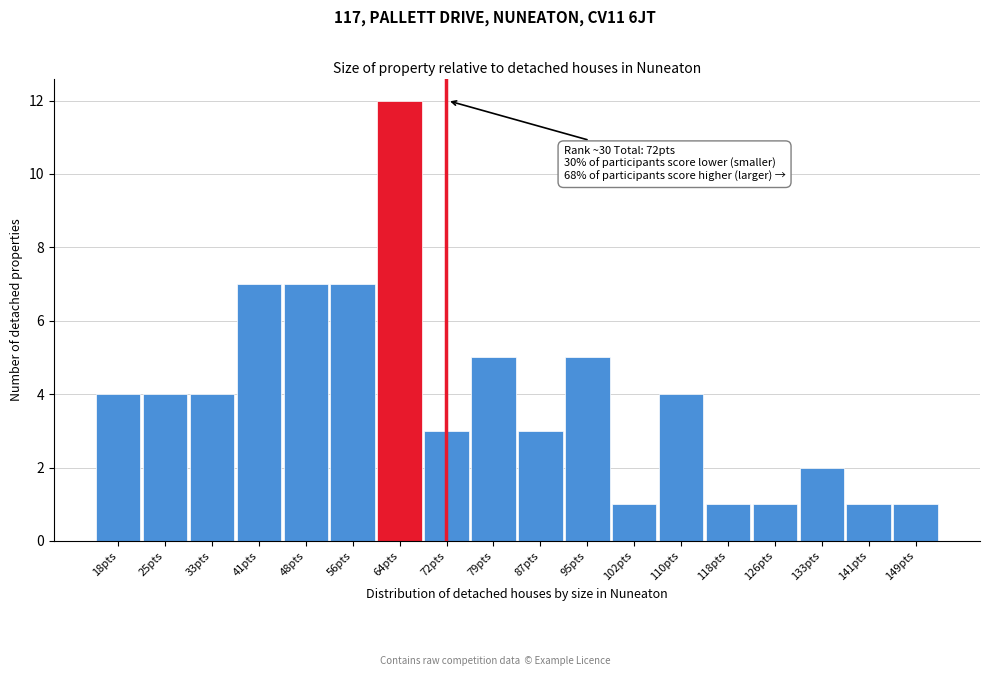

Reading left to right, list all the values displayed in this chart.

18pts=4	25pts=4	33pts=4	41pts=7	48pts=7	56pts=7	64pts=12	72pts=3	79pts=5	87pts=3	95pts=5	102pts=1	110pts=4	118pts=1	126pts=1	133pts=2	141pts=1	149pts=1